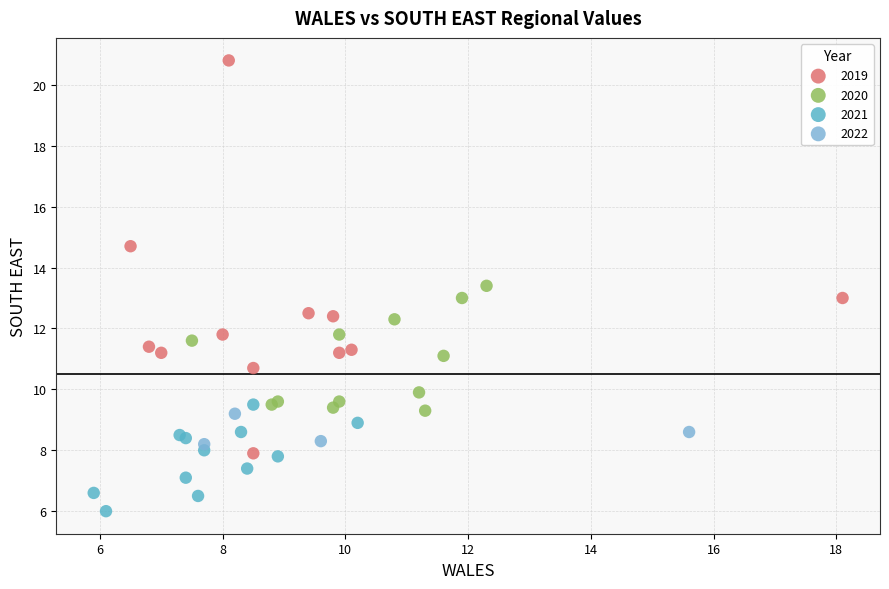

Which series reaches the minimum Y coordinate?

2021